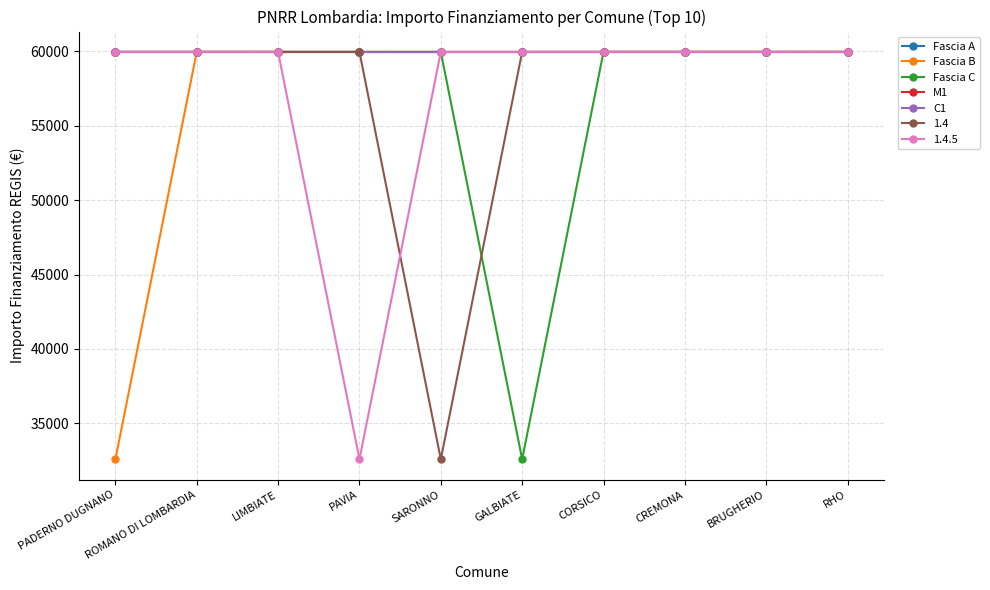

What is the spread (max minus min) of values at GALBIATE?

27377